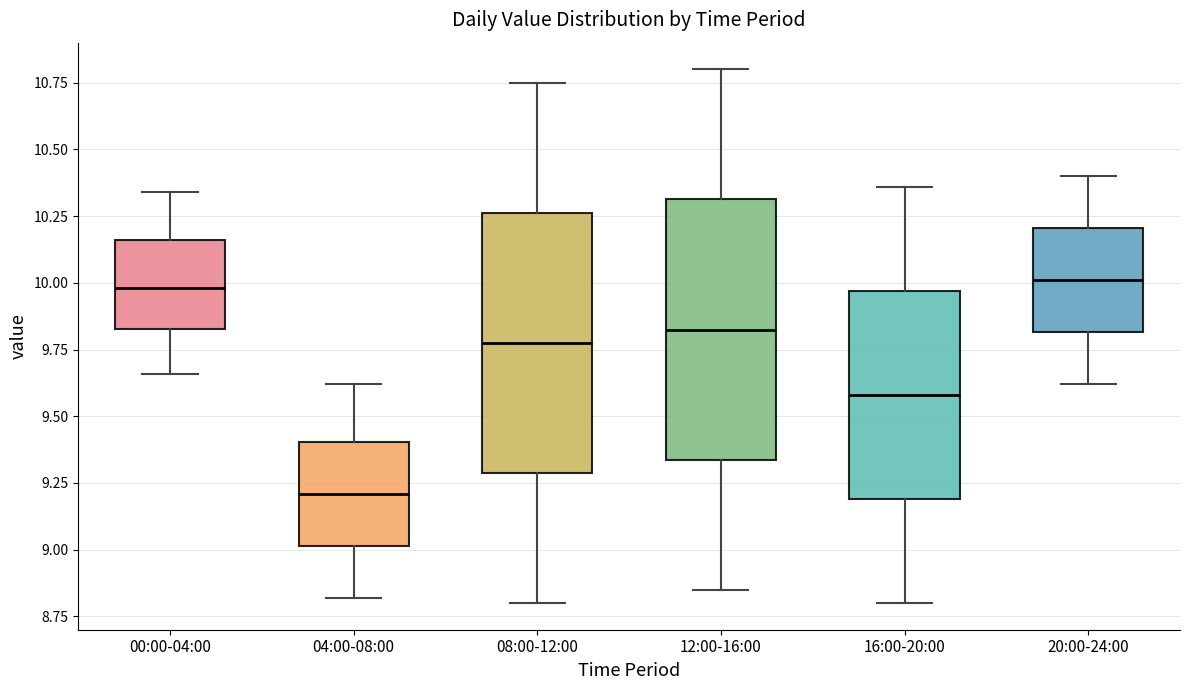

Reading left to right, read every box against the y-axis: the position of its median line, the range the box covers, and the ends of its whiskers. The values are not printed on the chart, so give them approximately, as read against the axis.

00:00-04:00: median 10.00, box 9.85 to 10.15, whiskers 9.65 to 10.35
04:00-08:00: median 9.20, box 9.00 to 9.40, whiskers 8.80 to 9.60
08:00-12:00: median 9.80, box 9.30 to 10.25, whiskers 8.80 to 10.75
12:00-16:00: median 9.85, box 9.35 to 10.30, whiskers 8.85 to 10.80
16:00-20:00: median 9.60, box 9.20 to 9.95, whiskers 8.80 to 10.35
20:00-24:00: median 10.00, box 9.80 to 10.20, whiskers 9.60 to 10.40